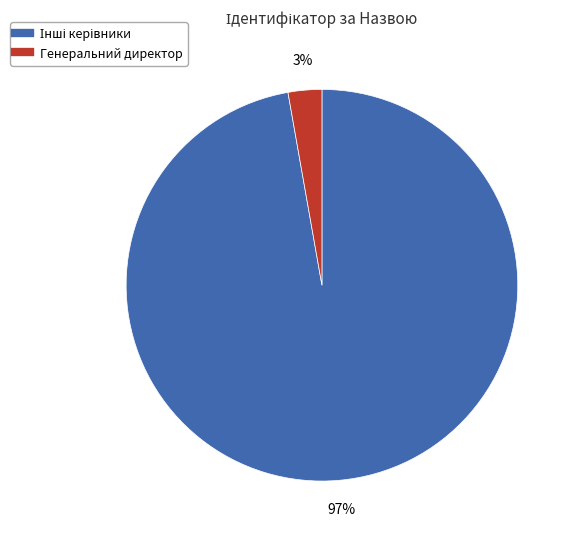

Is there a majority slice in this chart?

Yes